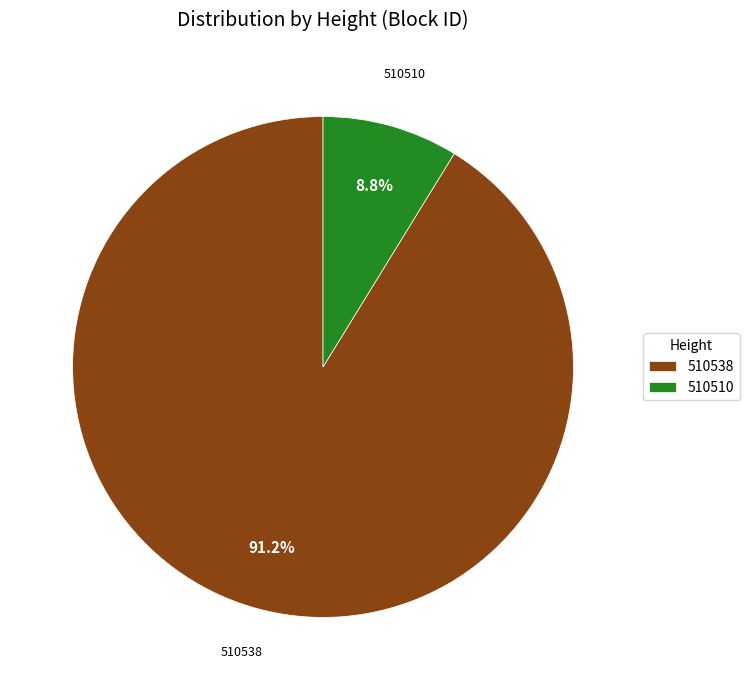

Is it true that 510510 is 9% of the pie?

True